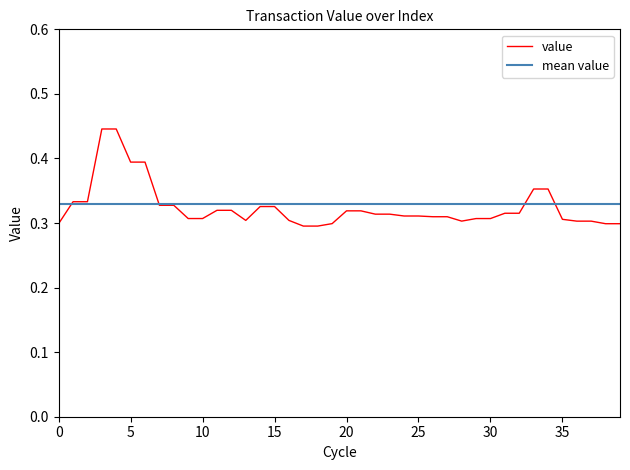

Rank the series by their maximum value, from highest to lowest.

value, mean value